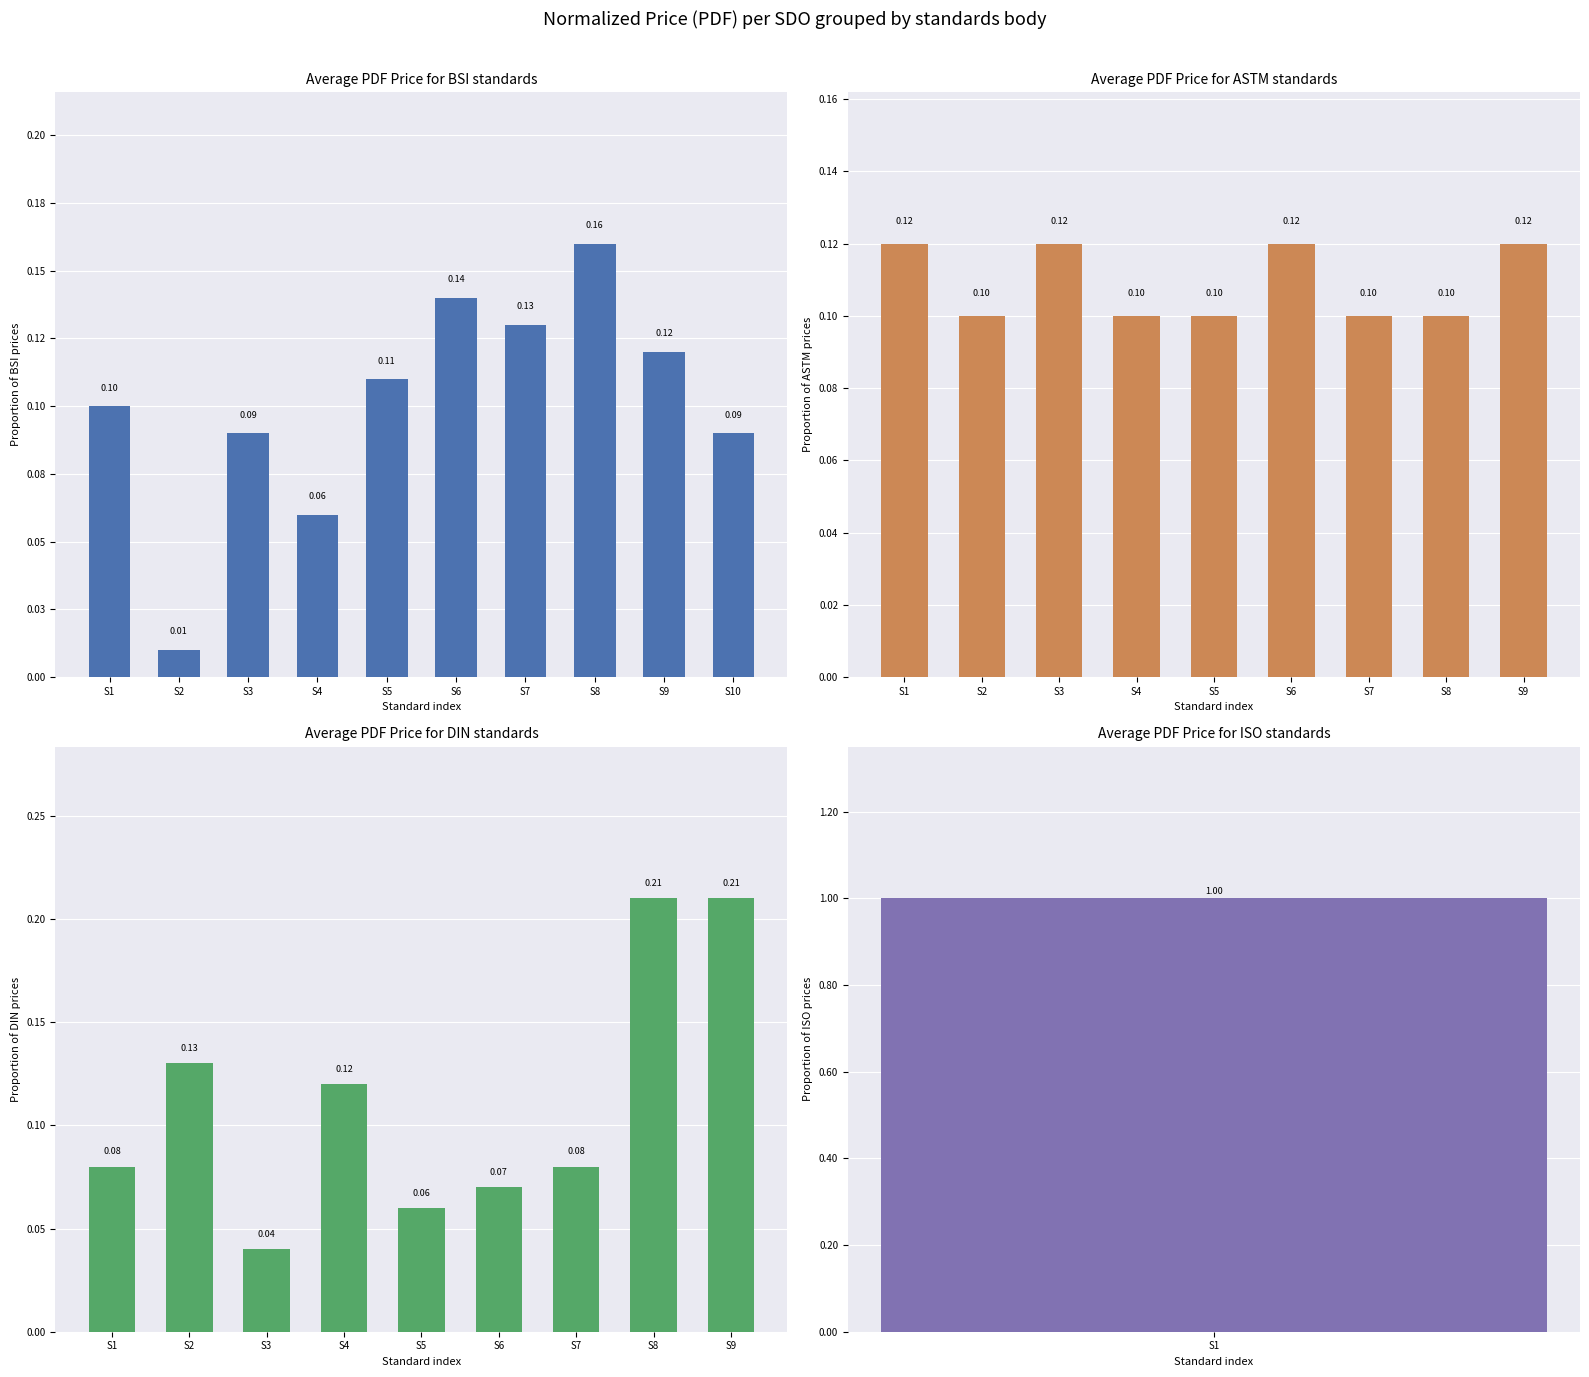

Which series has the largest range (max minus min)?

DIN